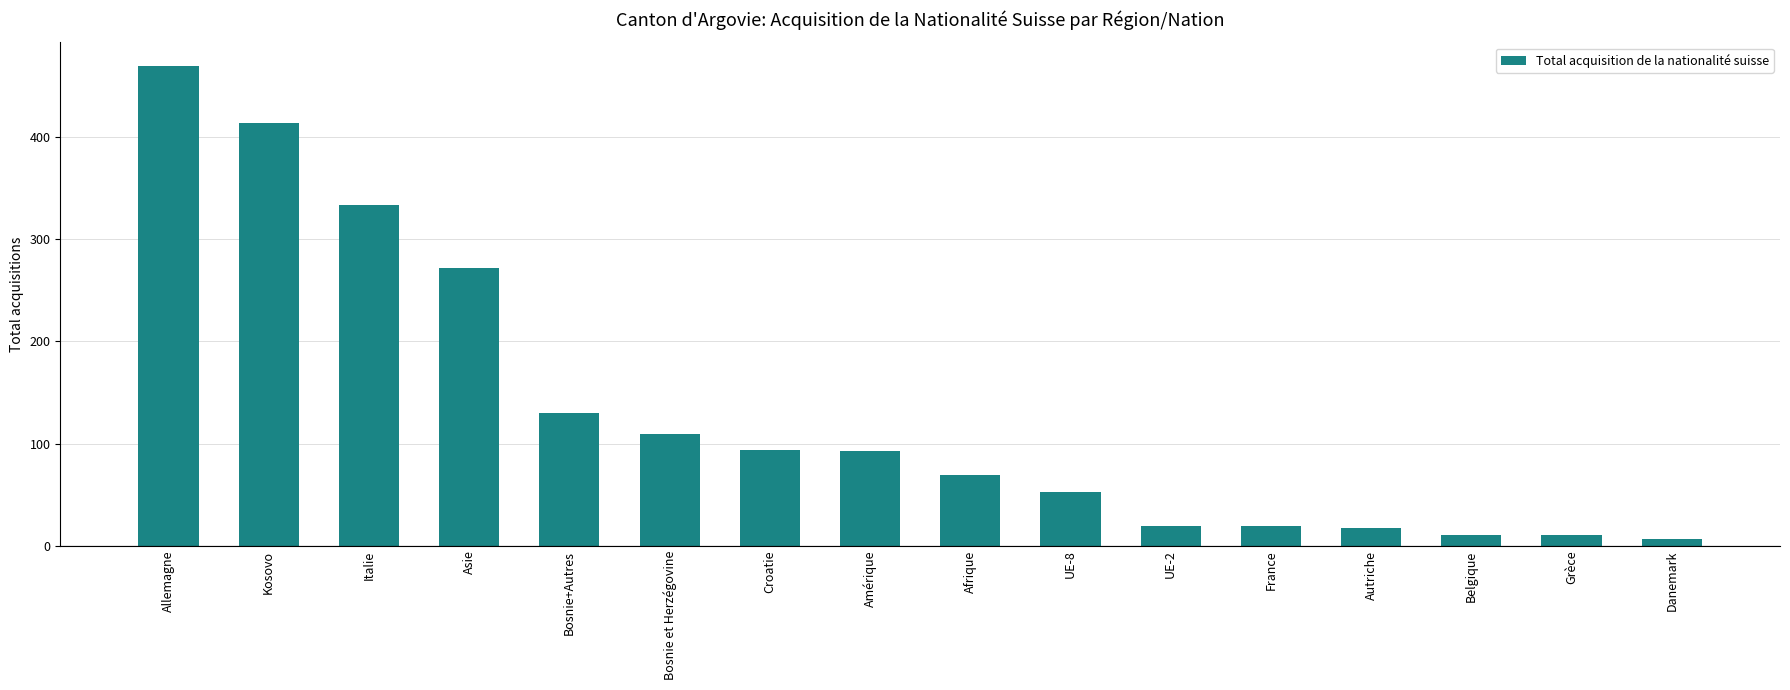

Does the chart contain stacked bars?

No